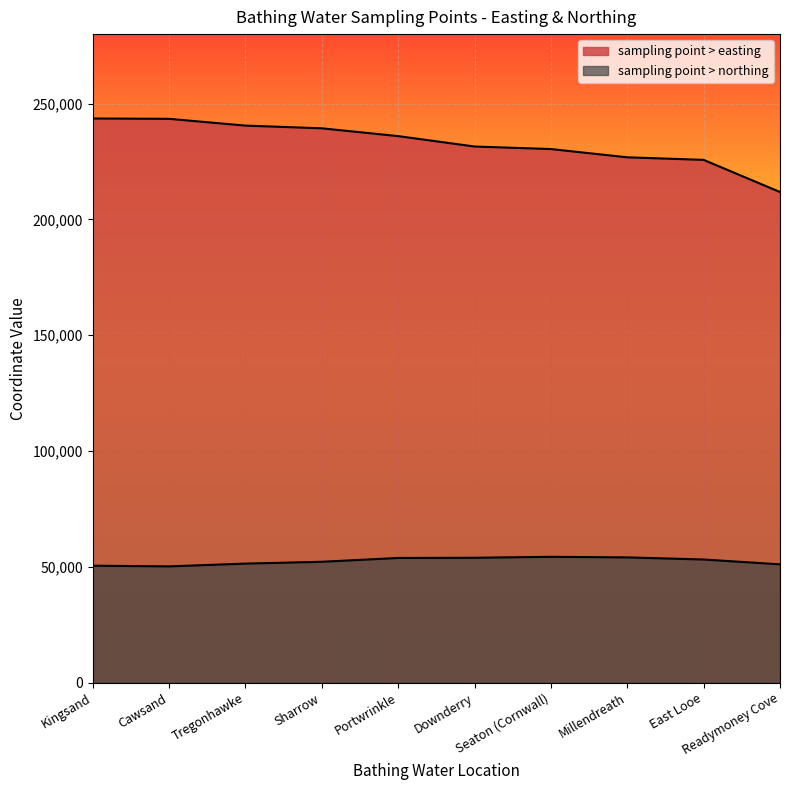

What is the label of the 4th point from the left?

Sharrow